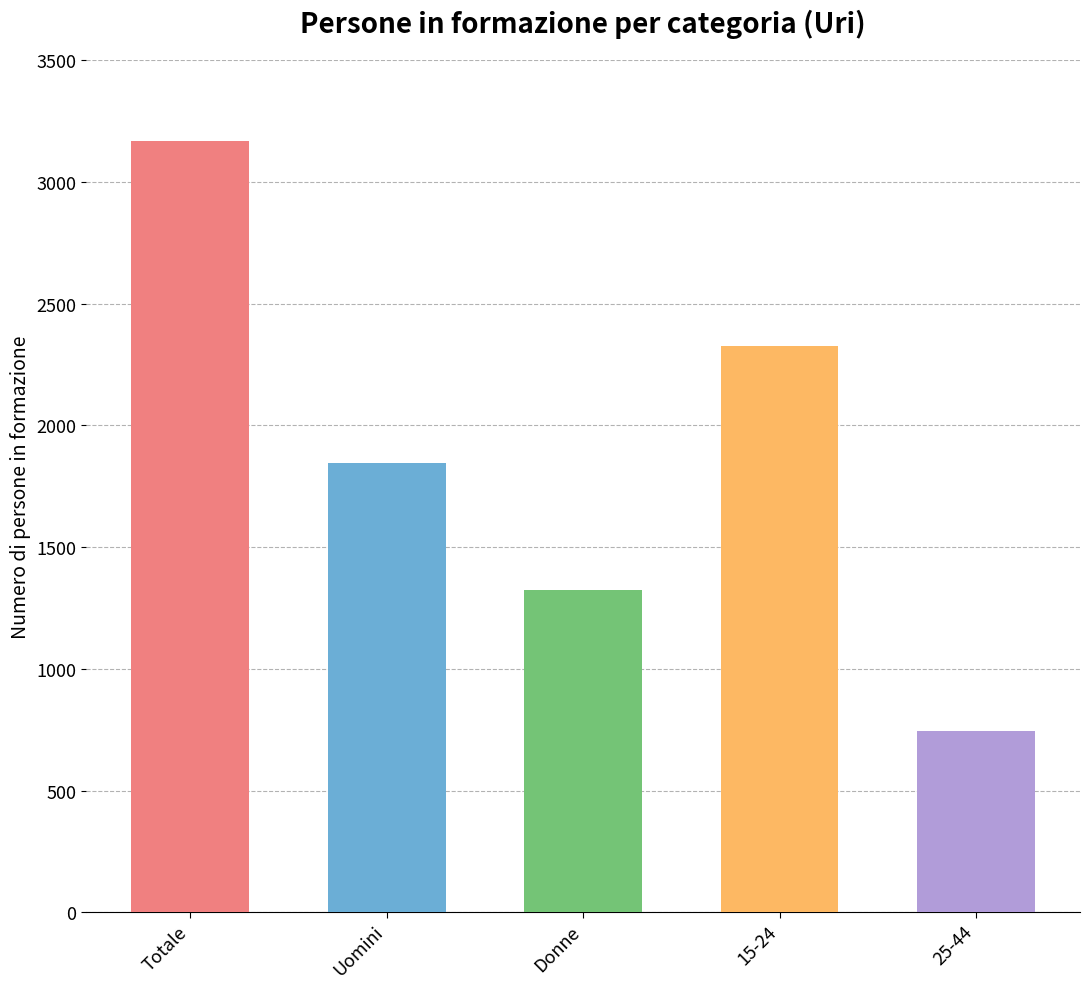

What is the difference between the values at 25-44 and Totale?

2424.1